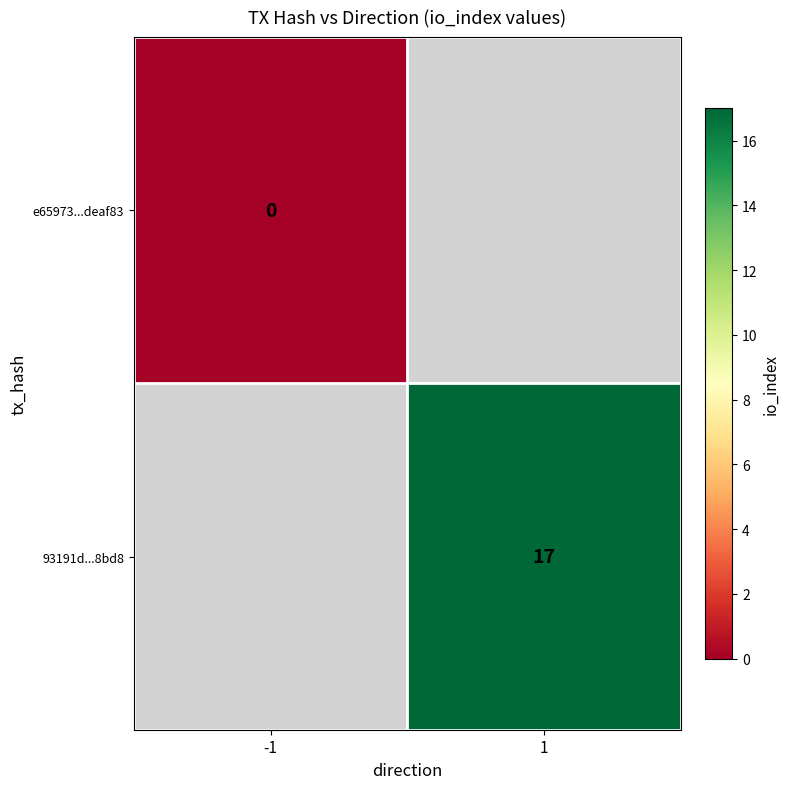

The 93191d...8bd8 series shows 9.2 at 1. True or false?

False